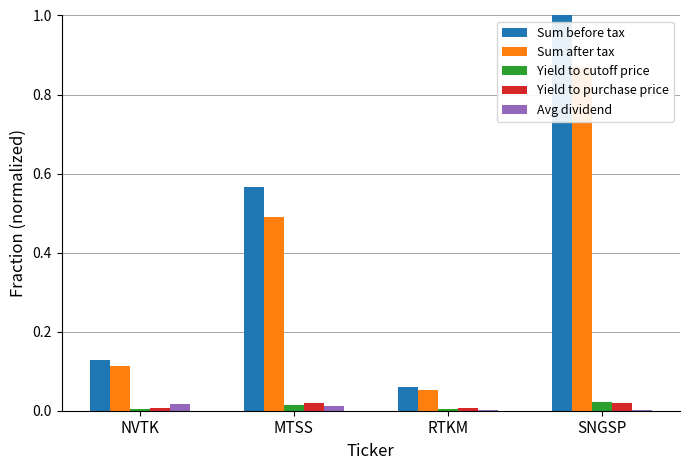

Which series has the largest range (max minus min)?

Sum before tax